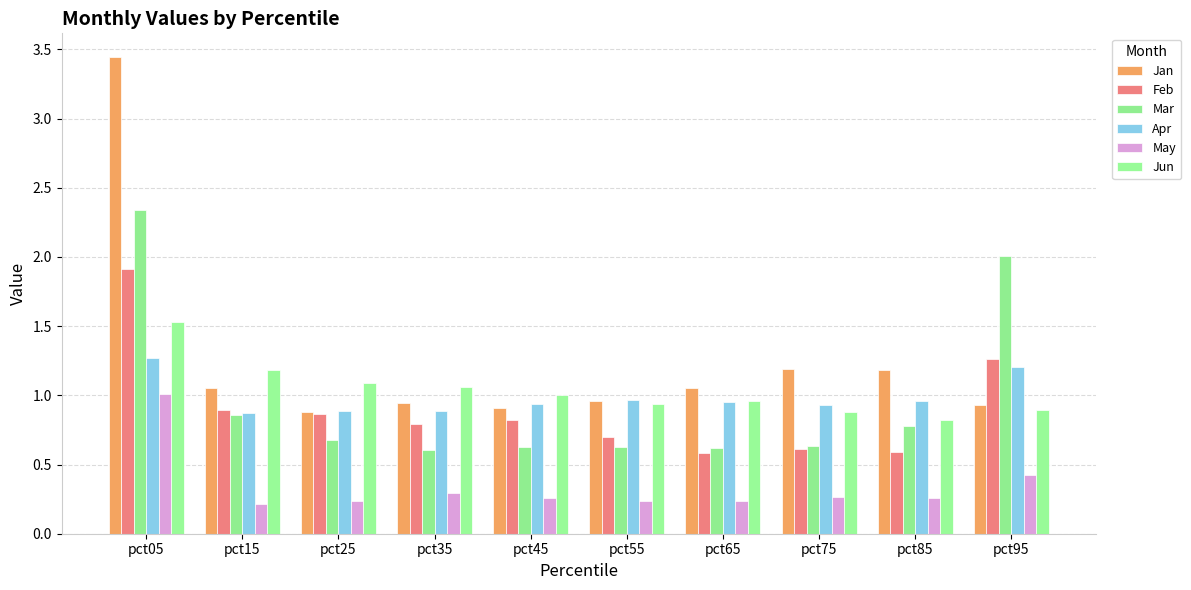

At which category is the sum across all series the highest?

pct05